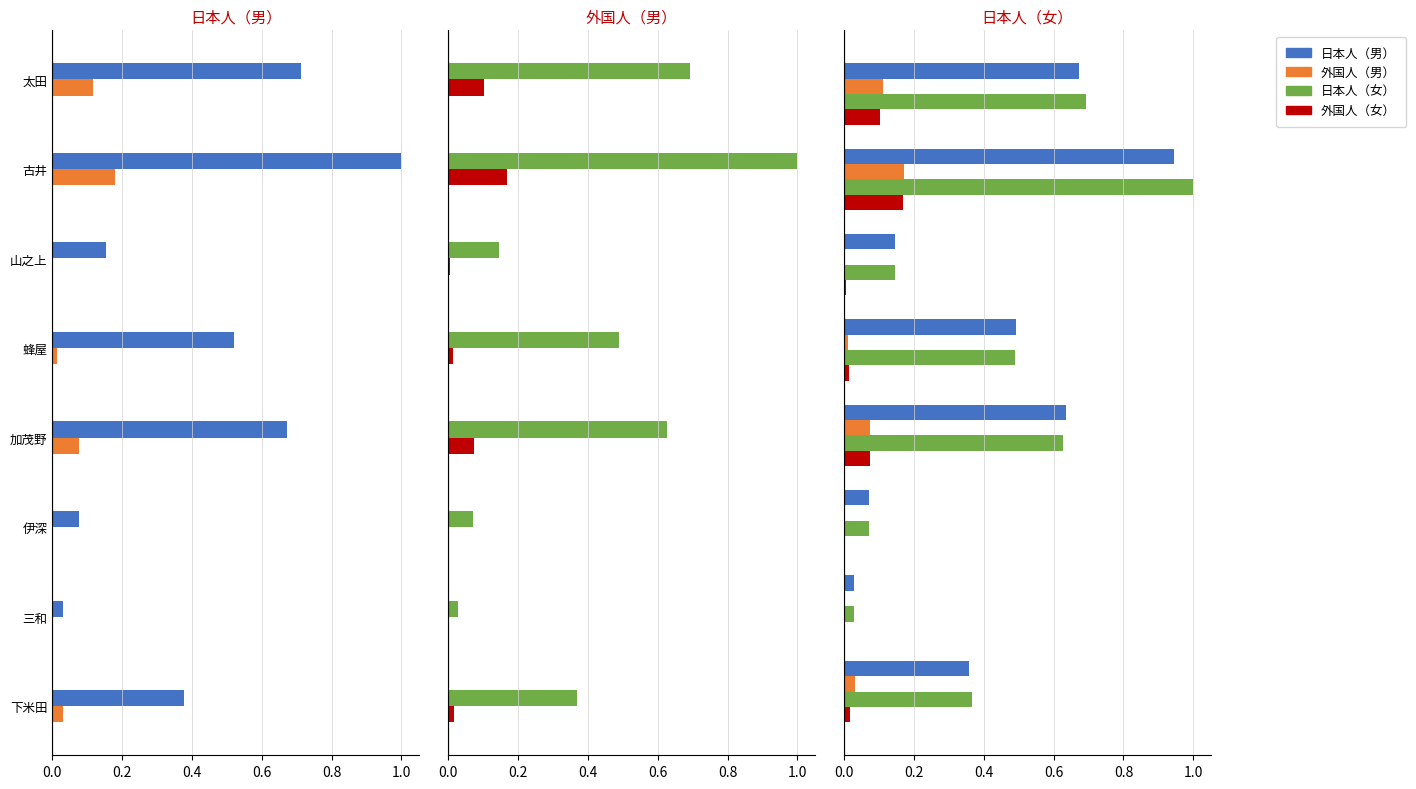

Between 0.2 and 0.6, which series saw the biggest shift?

日本人（女）